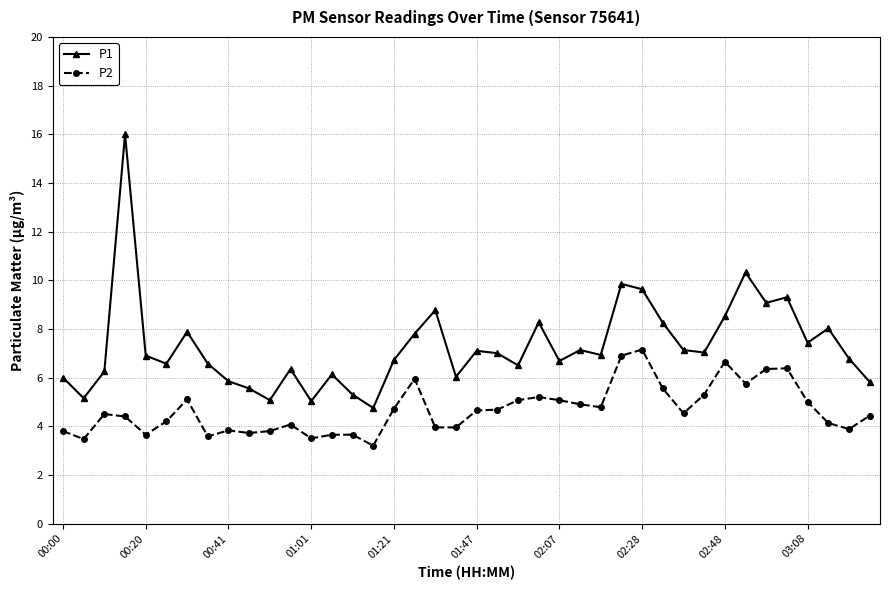

Which series has the largest range (max minus min)?

P1